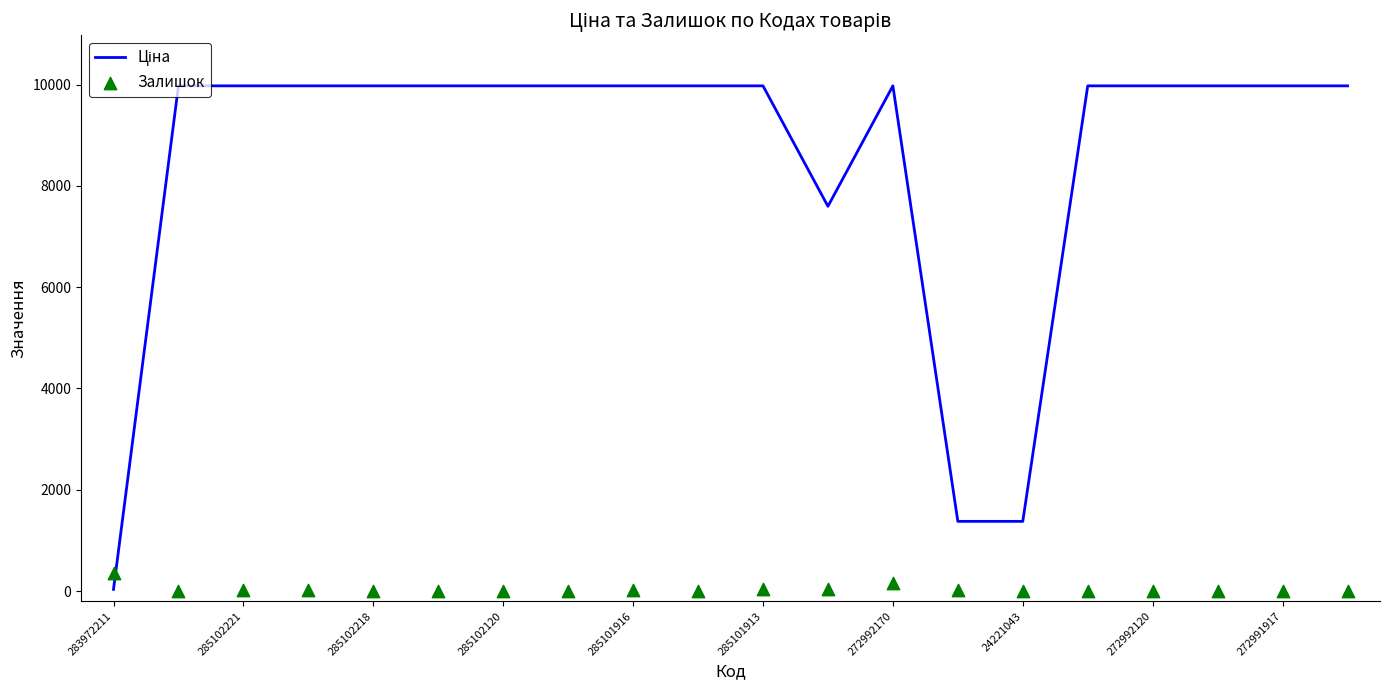

Which series has the largest total across all categories?

Ціна